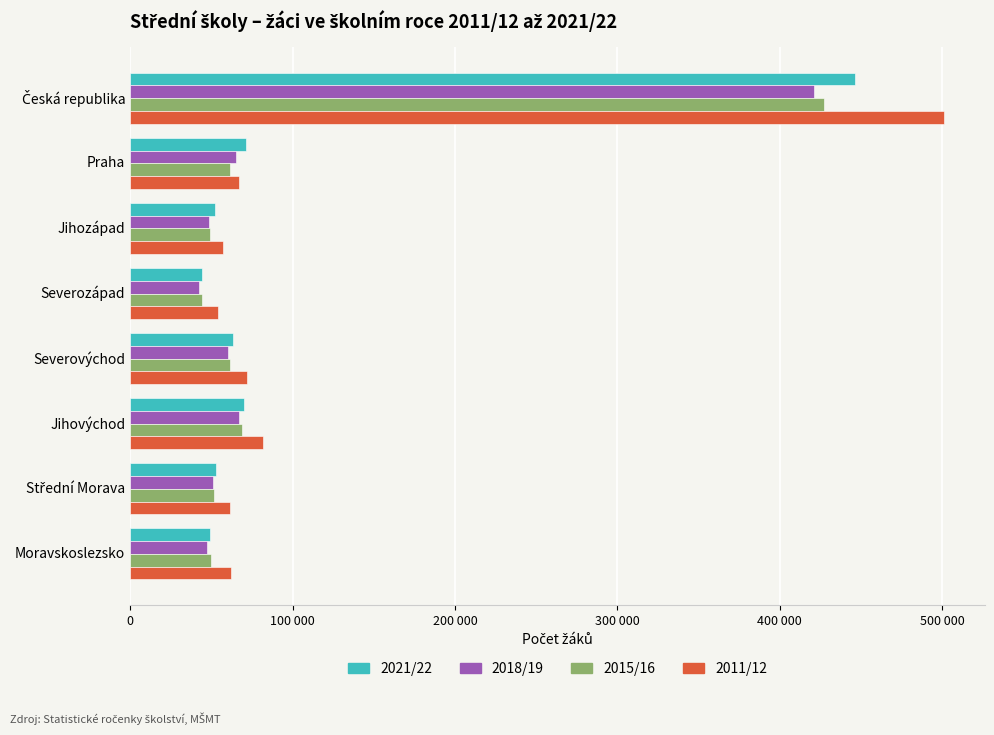

What is the difference between the second highest and second lowest values in the 2021/22 series?

22355